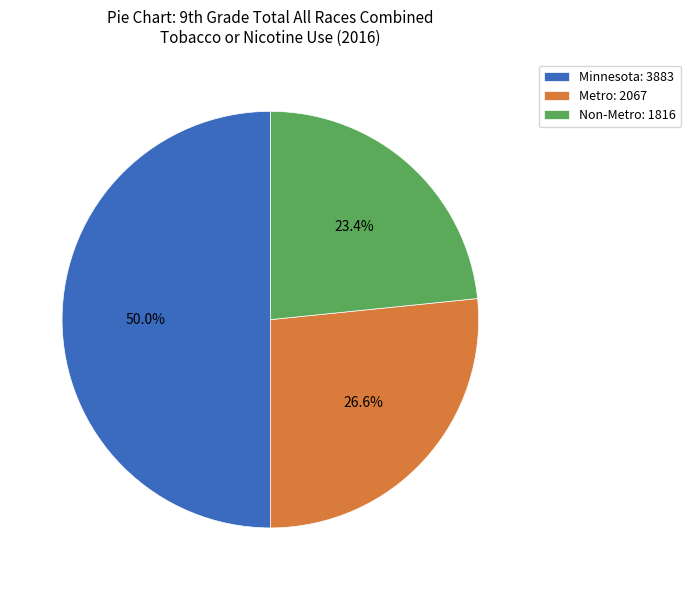

Which category has the biggest portion of the pie?

Minnesota